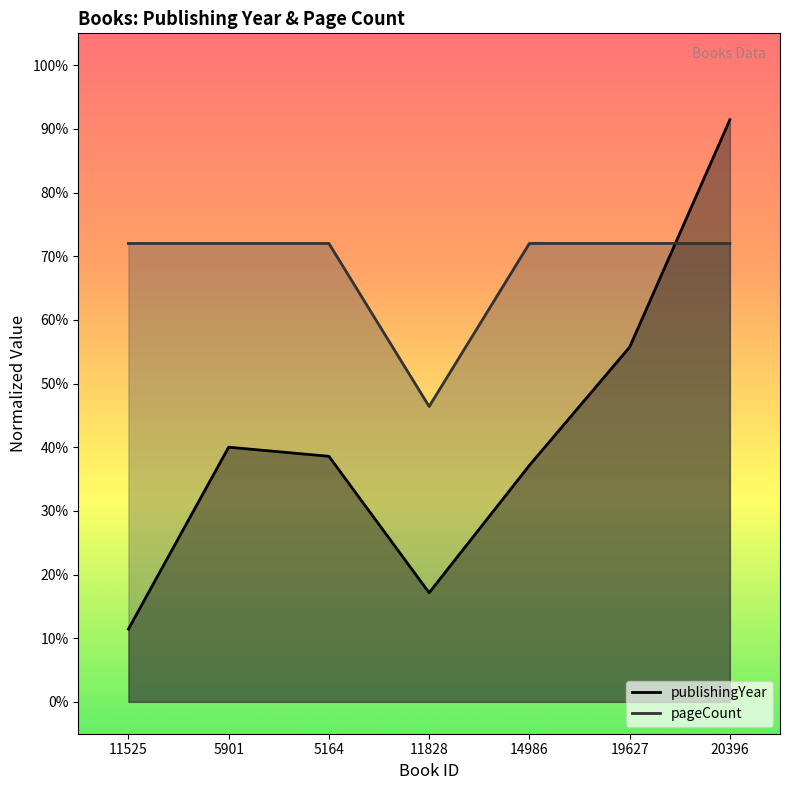

What is the lowest value of the publishingYear series?

11.4